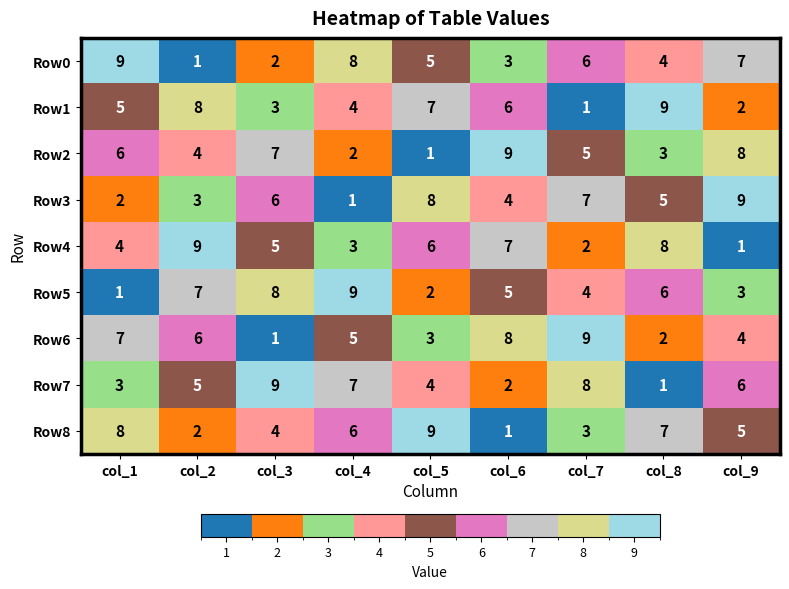

At which label does Row0 first exceed 5?

col_1